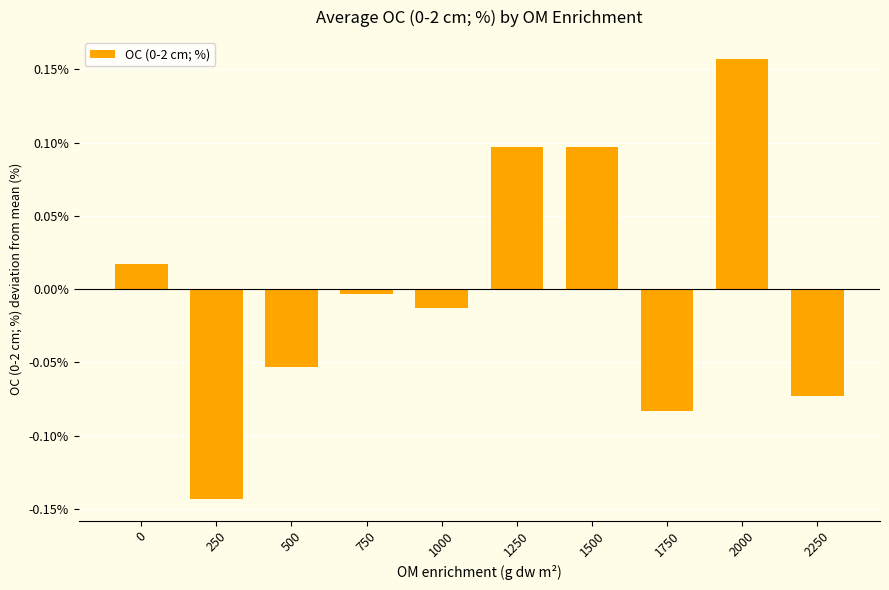

What is the difference between the maximum and minimum values?

0.3